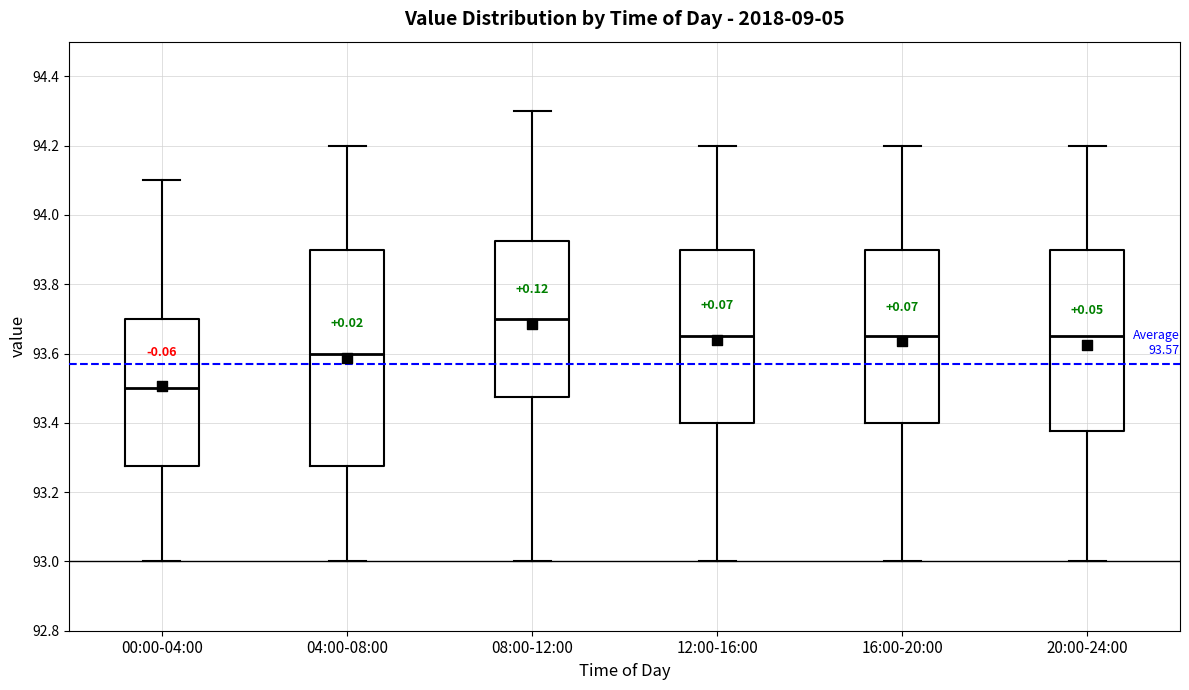

Which box has the lowest median line?

00:00-04:00